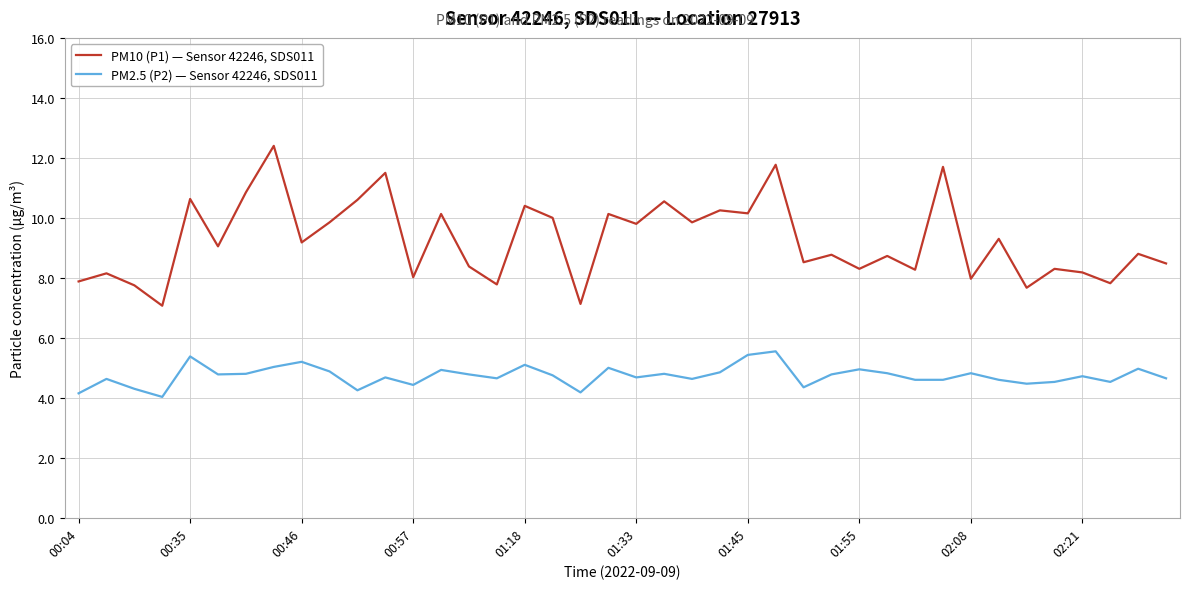

Which series has the largest total across all categories?

PM10 (P1) — Sensor 42246, SDS011